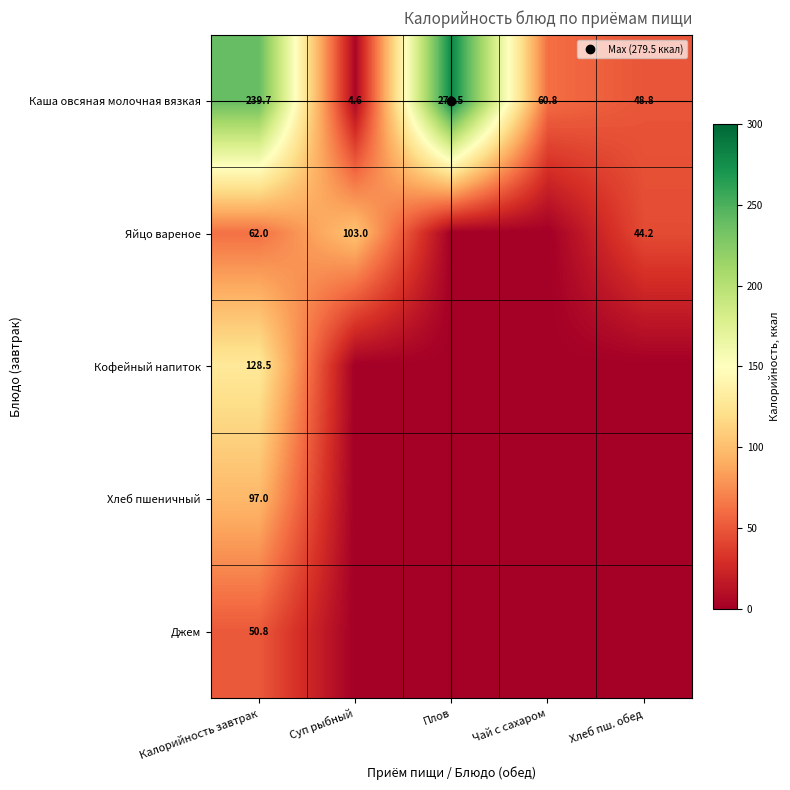

Rank the series at Калорийность завтрак from lowest to highest value.

Джем, Яйцо вареное, Хлеб пшеничный, Кофейный напиток, Каша овсяная молочная вязкая